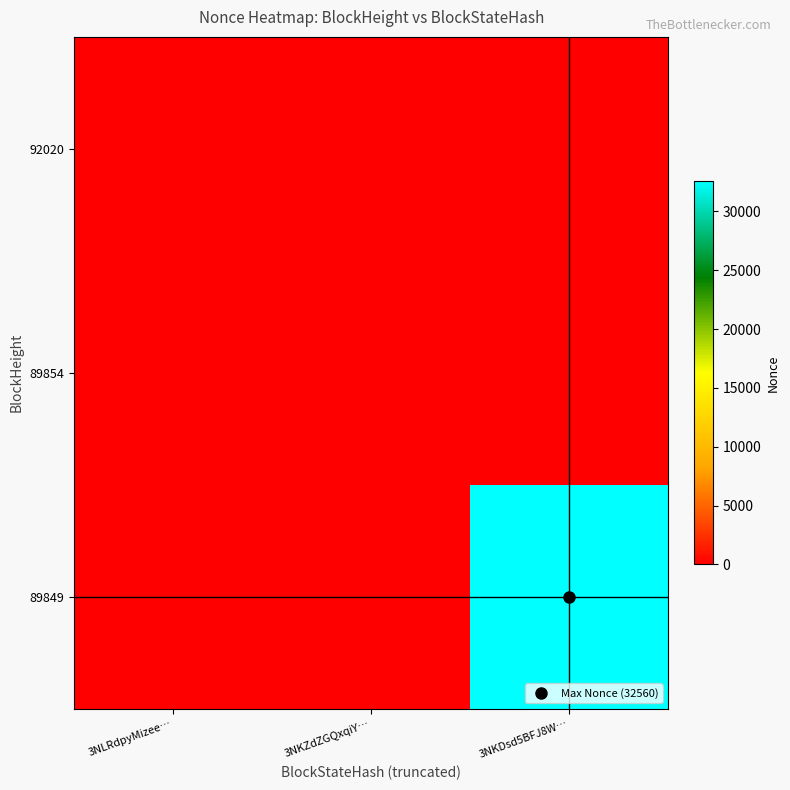

At how many categories does at least one series exceed 30257?

1